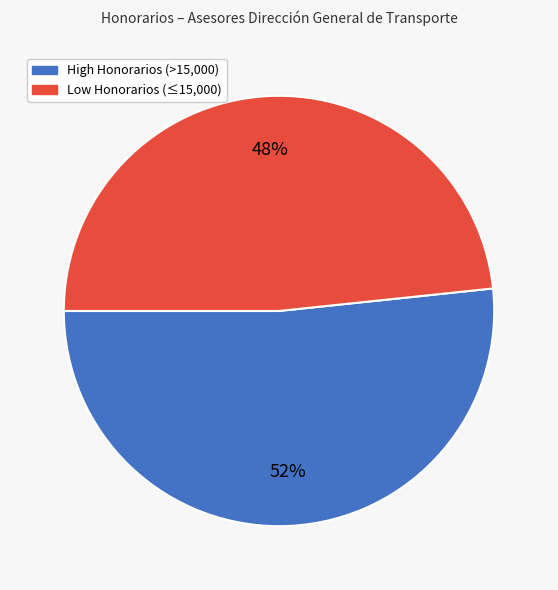

To the nearest percent, what is the average slice percentage?

50%